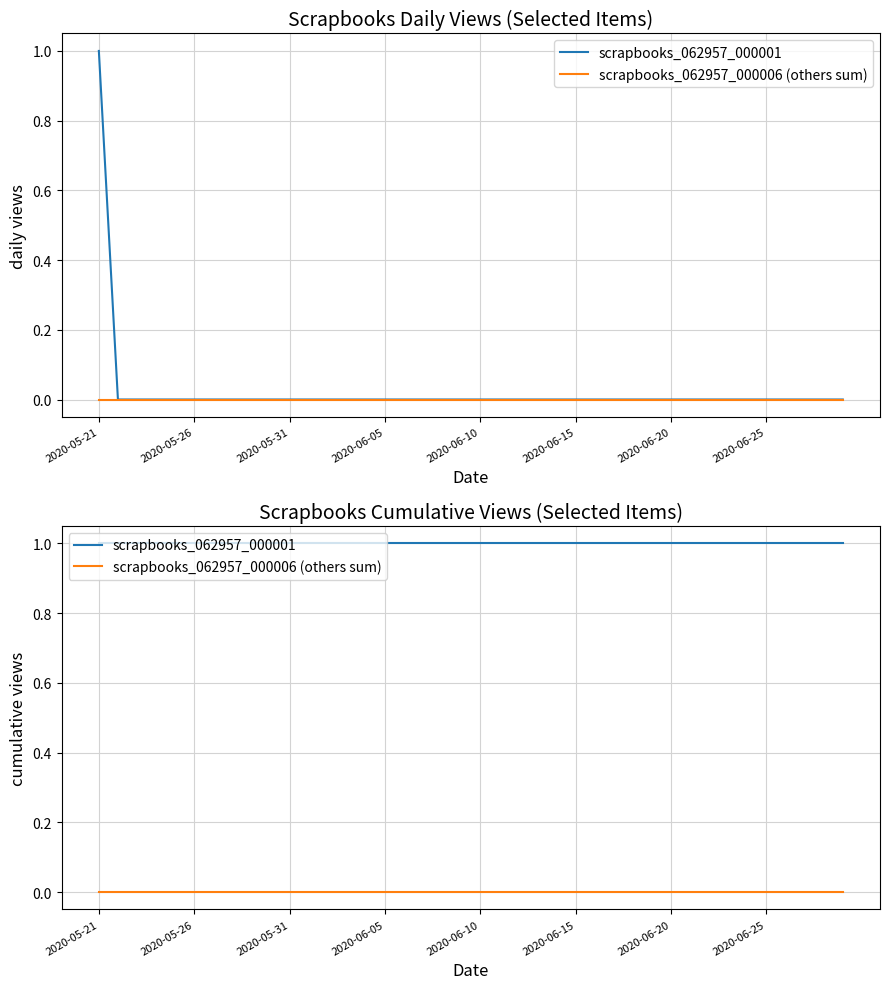

True or false: scrapbooks_062957_000001 and scrapbooks_062957_000006 (others sum) cross at least once.

False